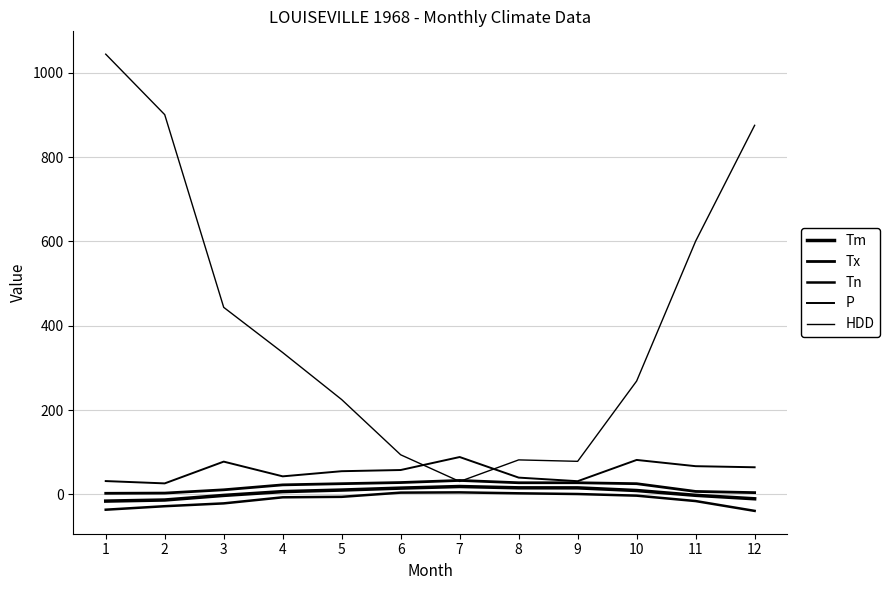

Which series has the largest range (max minus min)?

HDD